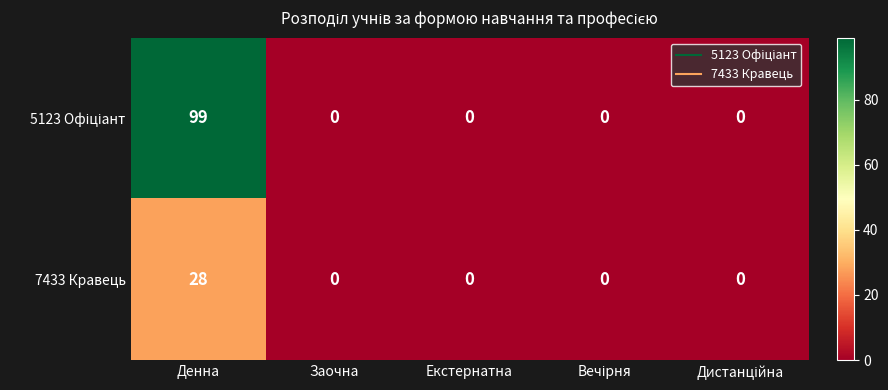

True or false: 7433 Кравець has a value of 39 at Денна.

False